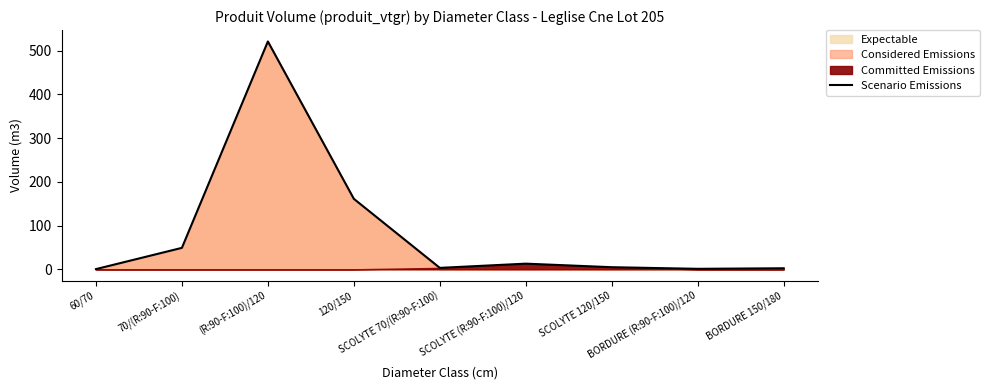

What is the label of the 4th point from the left?

120/150